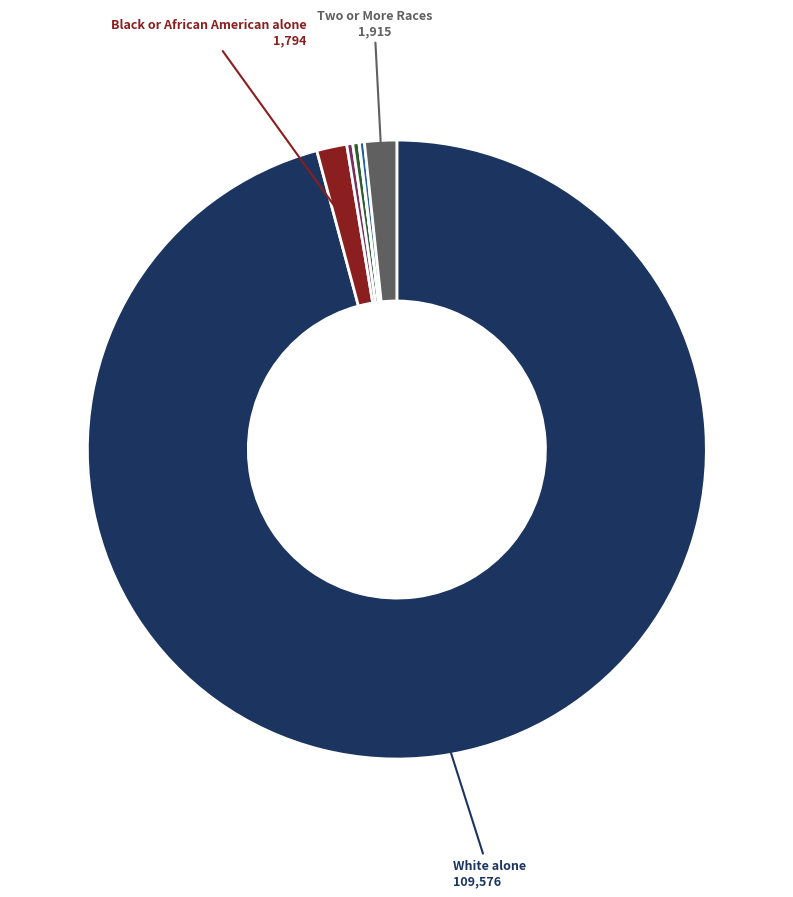

Is there a majority slice in this chart?

Yes